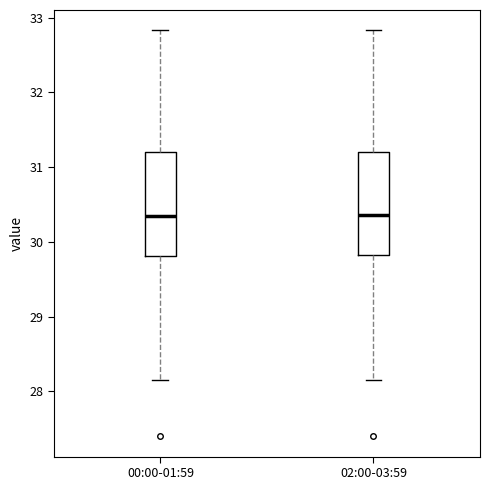

Reading left to right, transcribe this box plot: for each box, give where its median line is, the range the box spans, and where its two whiskers end, as read against the y-axis. The values are not printed on the chart, so give them approximately, as read against the axis.

00:00-01:59: median 30.3, box 29.8 to 31.2, whiskers 28.2 to 32.8
02:00-03:59: median 30.4, box 29.8 to 31.2, whiskers 28.2 to 32.8